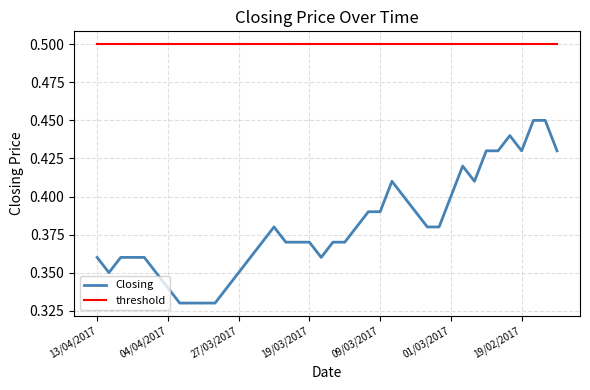

List the series in order of their overall mean, highest first.

threshold, Closing